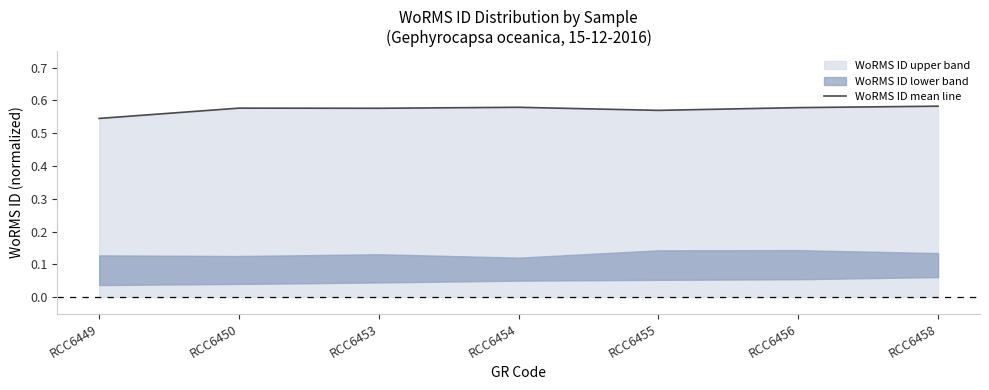

Reading left to right, list all the values displayed in this chart.

RCC6449=0.5	RCC6450=0.6	RCC6453=0.6	RCC6454=0.6	RCC6455=0.6	RCC6456=0.6	RCC6458=0.6